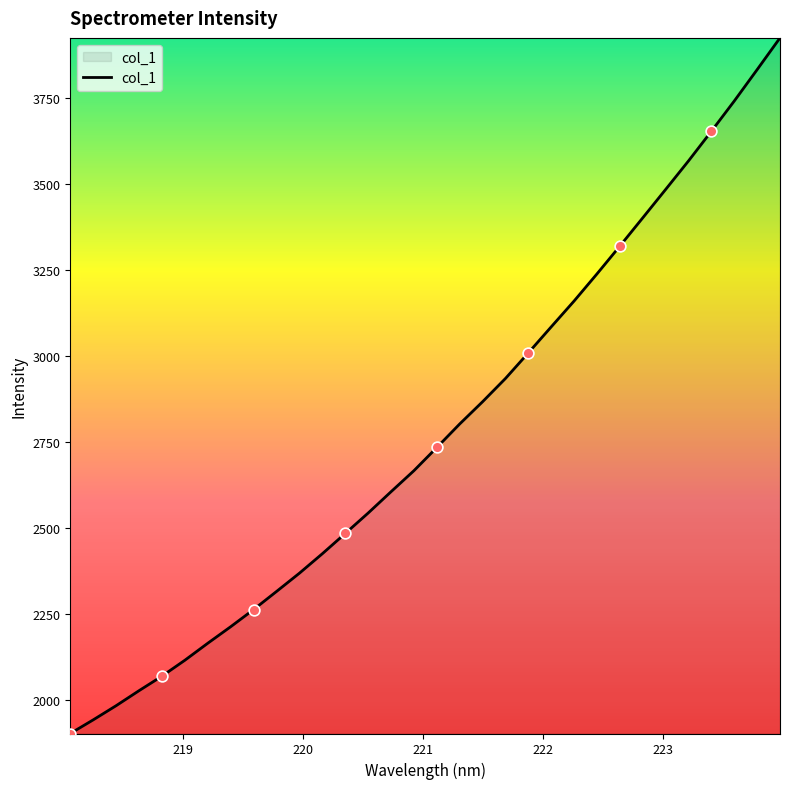

What is the maximum value shown in the chart?

3925.1